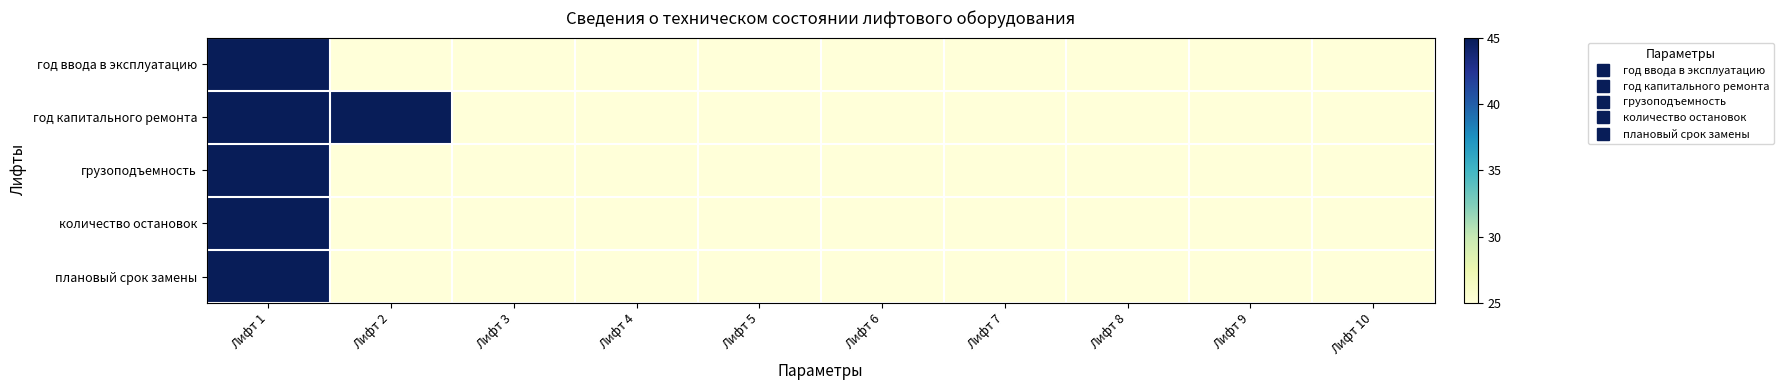

Which label corresponds to the smallest value in the chart?

Лифт 2